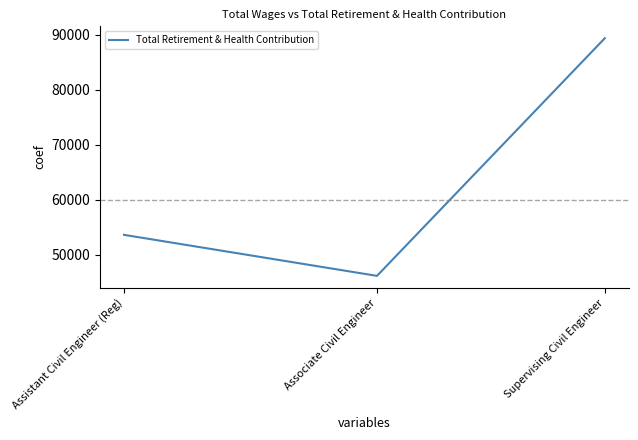

How many values are between 46161 and 89338?

3